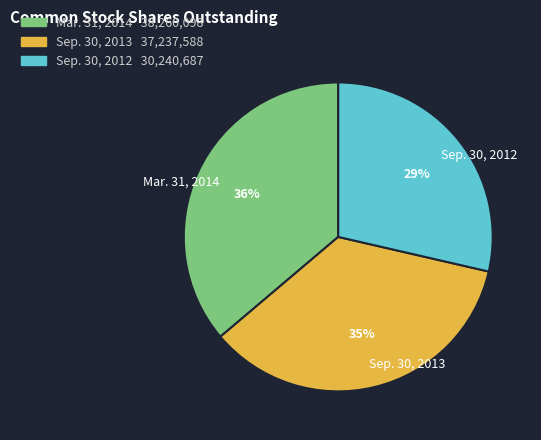

Between Mar. 31, 2014 and Sep. 30, 2013, which is larger?

Mar. 31, 2014